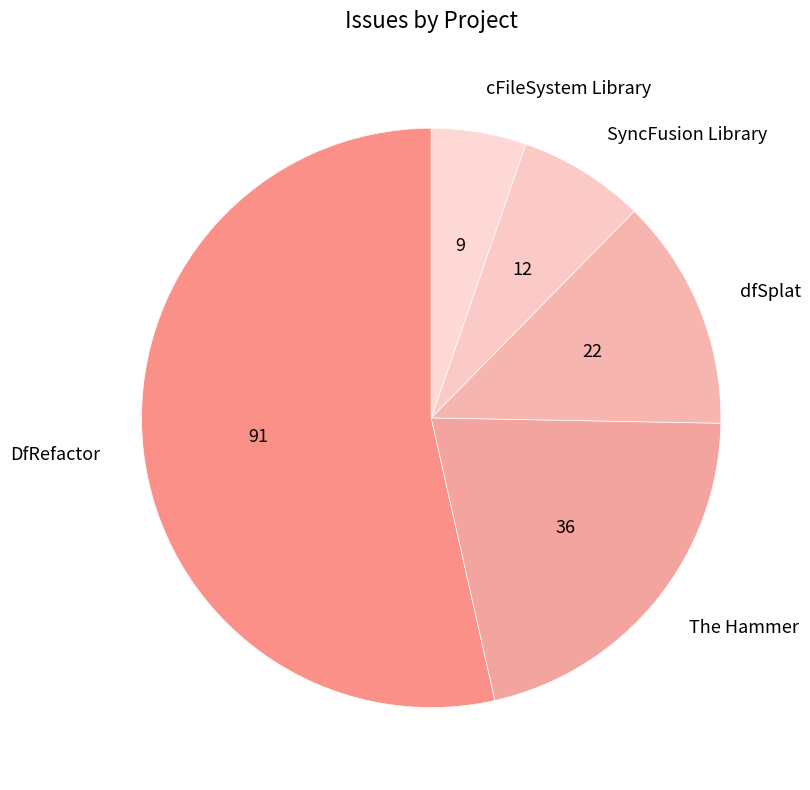

How many segments does this pie chart have?

5